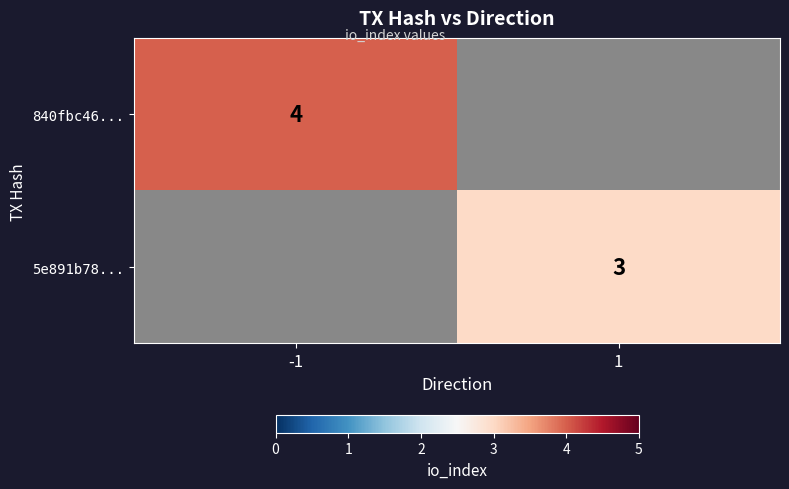

What is the minimum value shown in the chart?

3.0